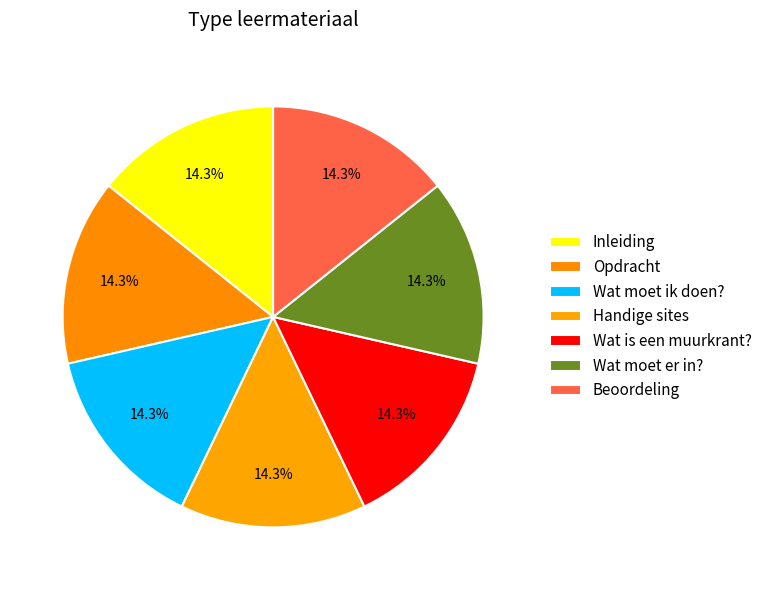

Is there a majority slice in this chart?

No